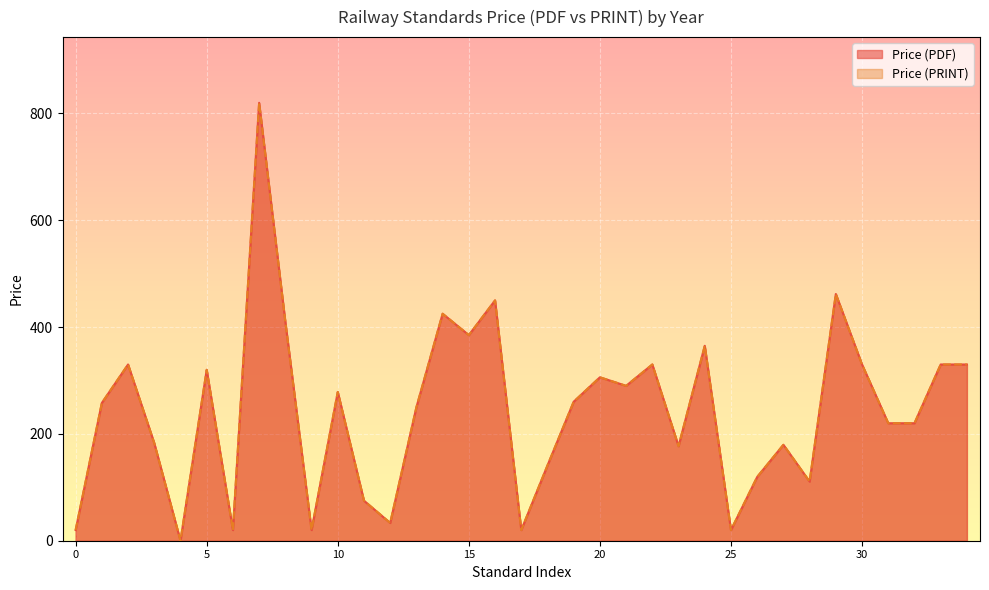

True or false: Price (PDF) and Price (PRINT) intersect in this chart.

False